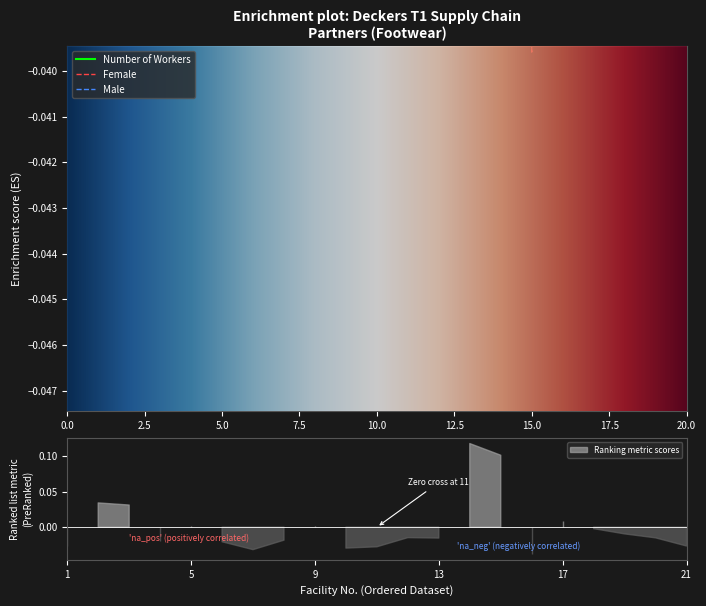

How many data points in Female are less than 0?

14